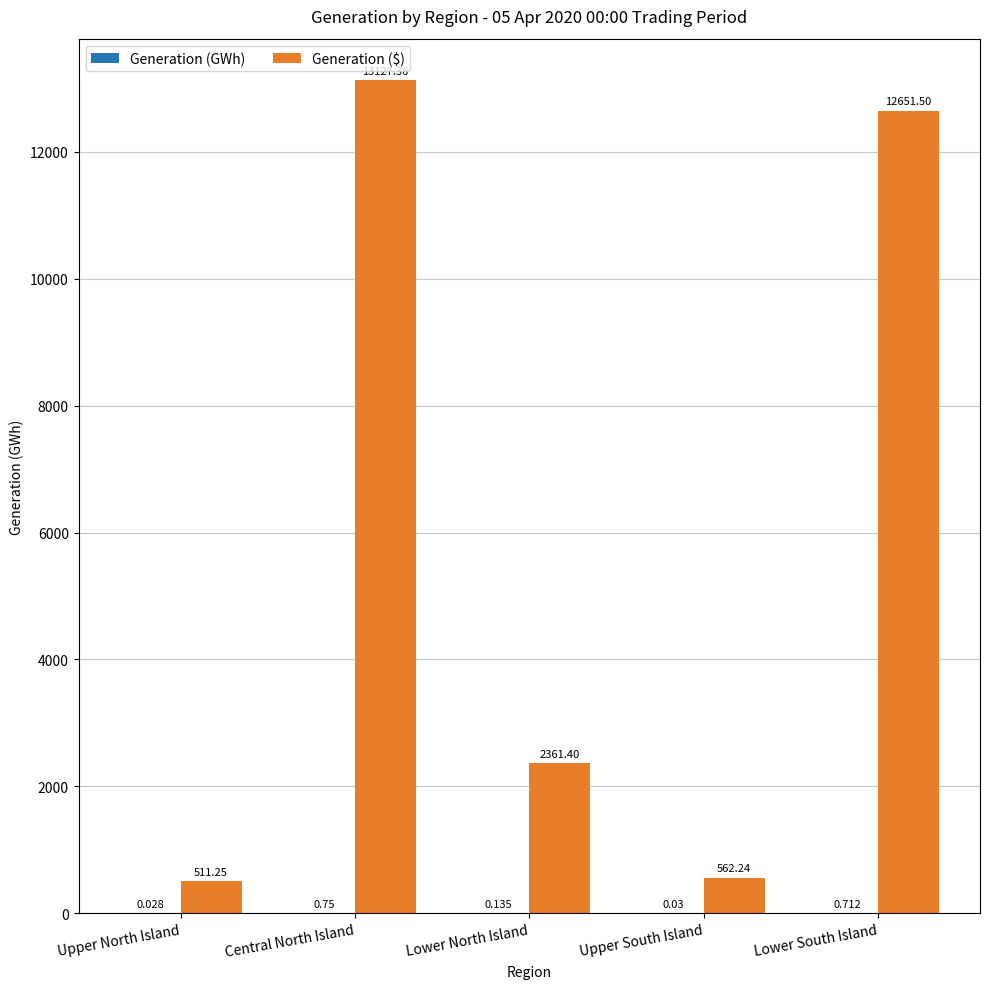

Which series changed the most between Central North Island and Lower North Island?

Generation ($)